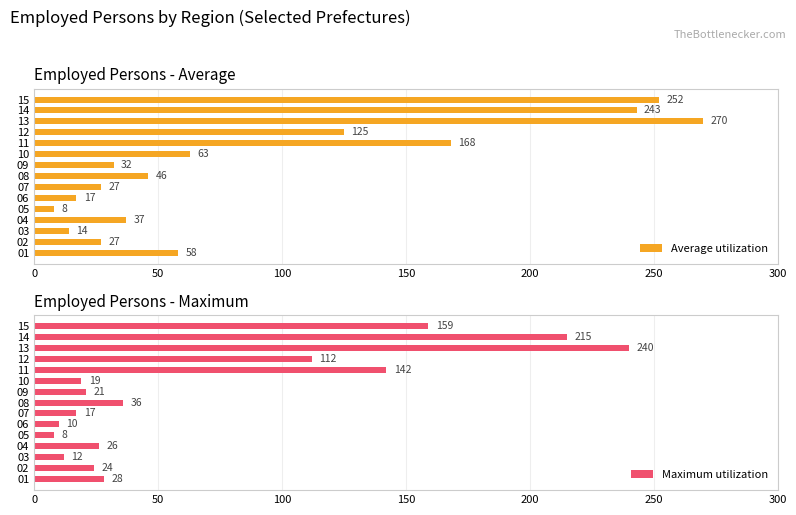

What is the greatest value displayed?

270